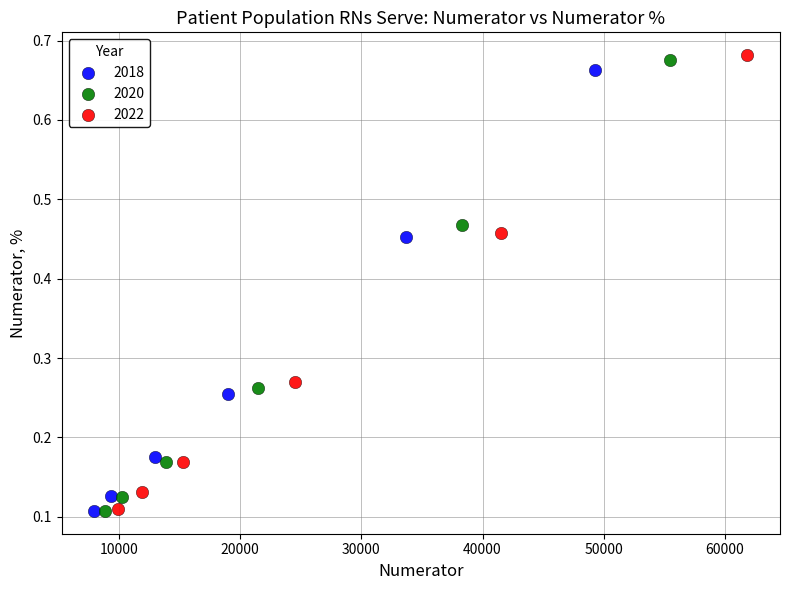

What are all the series names shown in the legend?

2018, 2020, 2022